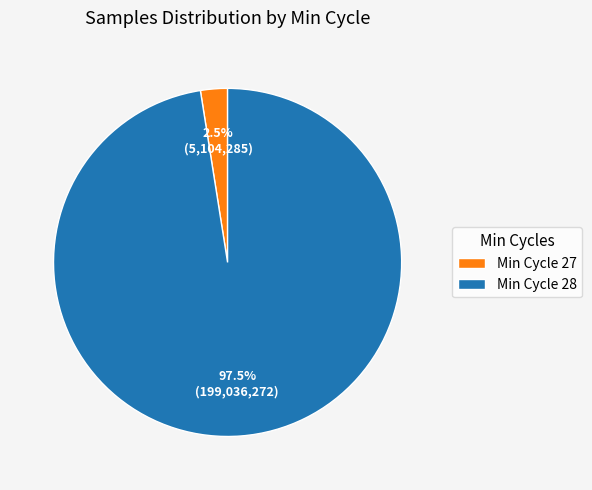

What percentage is NOT represented by Min Cycle 27?

97.5%